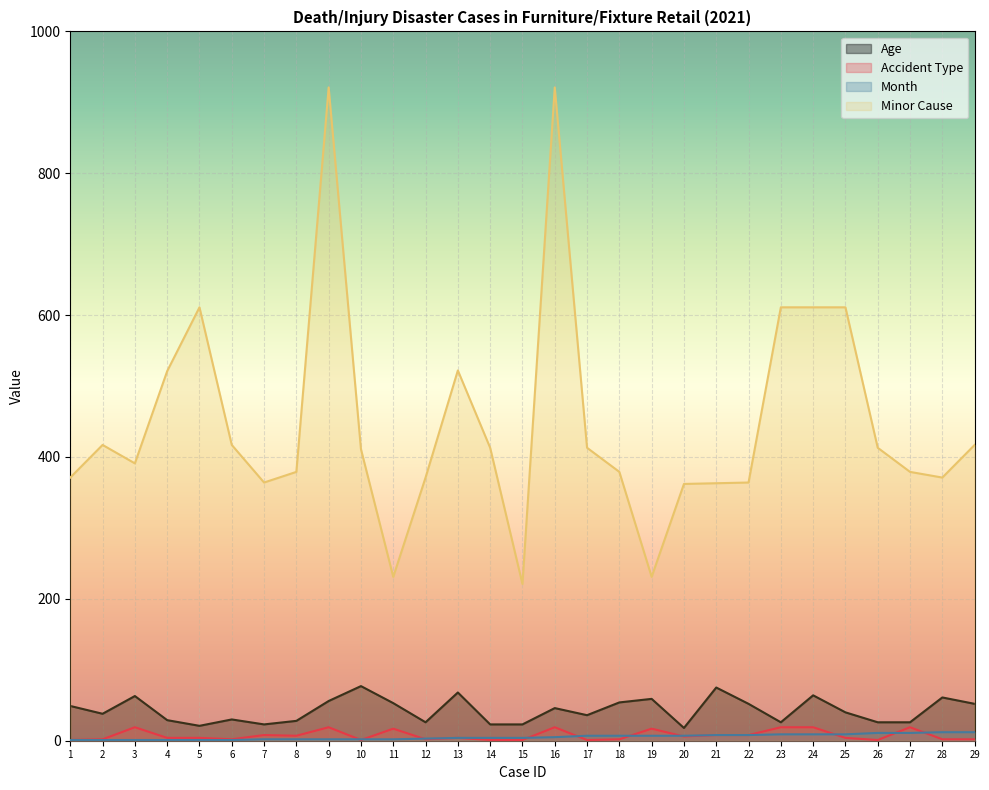

Reading right to left, what are all the values shown in this chart?

Age: 52	61	26	26	40	64	26	52	75	18	59	54	36	46	23	23	68	26	53	77	56	28	23	30	21	29	63	38	49
Accident Type: 2	2	19	1	4	19	19	8	8	6	17	2	1	19	1	1	4	2	17	1	19	7	8	2	4	4	19	2	1
Month: 12	12	11	11	9	9	9	8	8	7	7	7	7	5	4	4	4	3	2	2	2	2	2	1	1	1	1	1	1
Minor Cause: 417	371	379	413	611	611	611	364	363	362	231	379	413	921	221	413	522	371	231	411	921	379	364	417	611	521	391	417	371